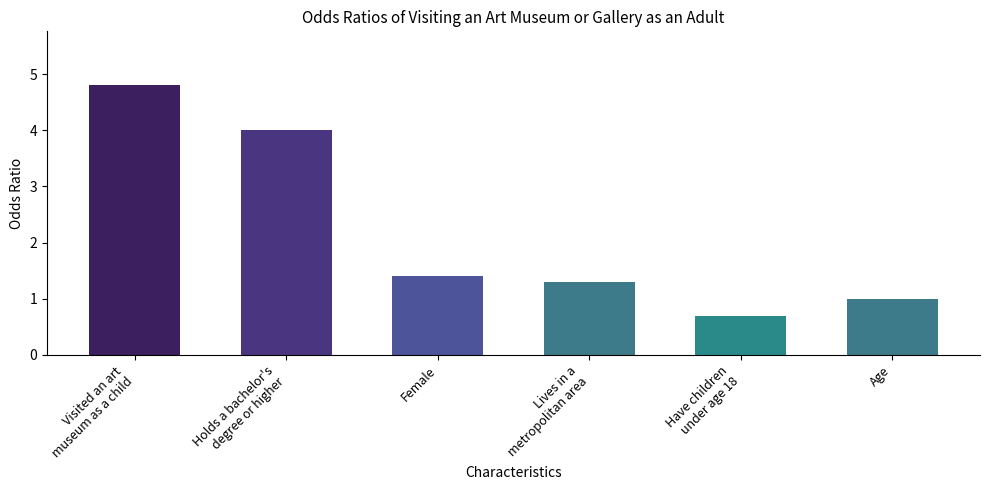

Reading right to left, list all the values displayed in this chart.

1.0	0.7	1.3	1.4	4.0	4.8